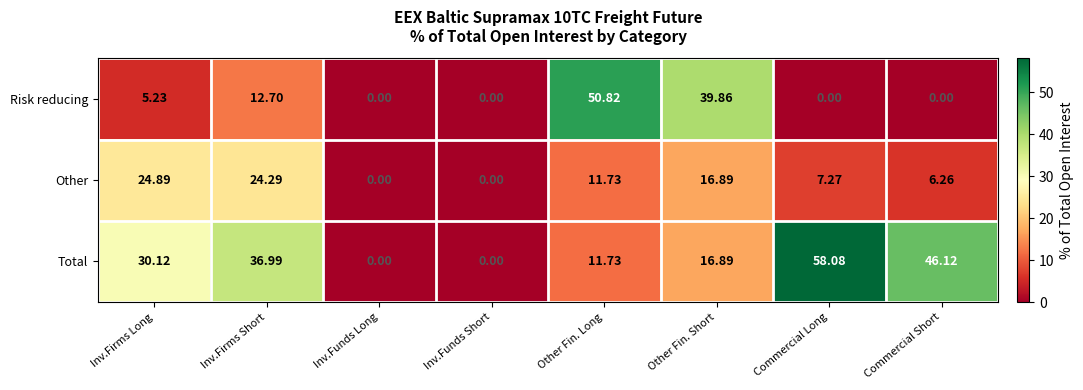

At which category is the sum across all series the highest?

Other Fin. Long